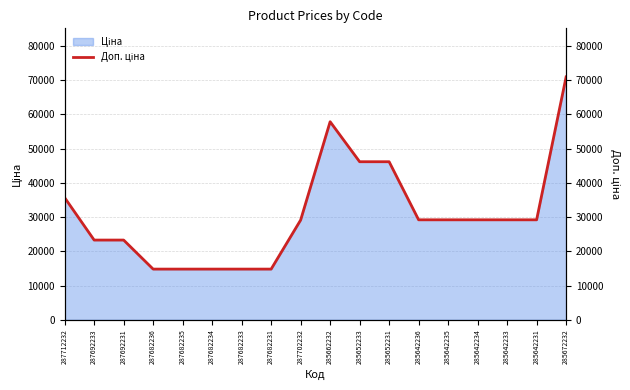

How many interior local peaks (higher than both neighbors) does the data have?

1